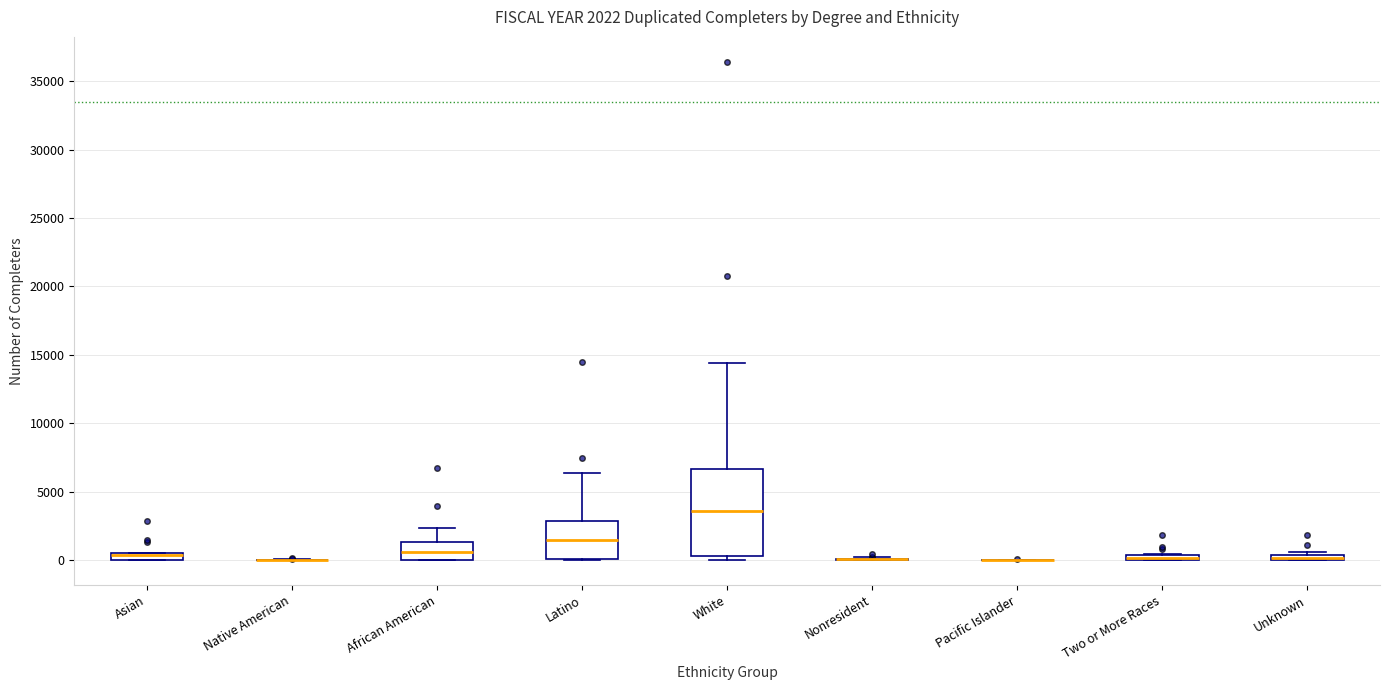

Which box is the tallest, from its lower edge to its upper edge?

White